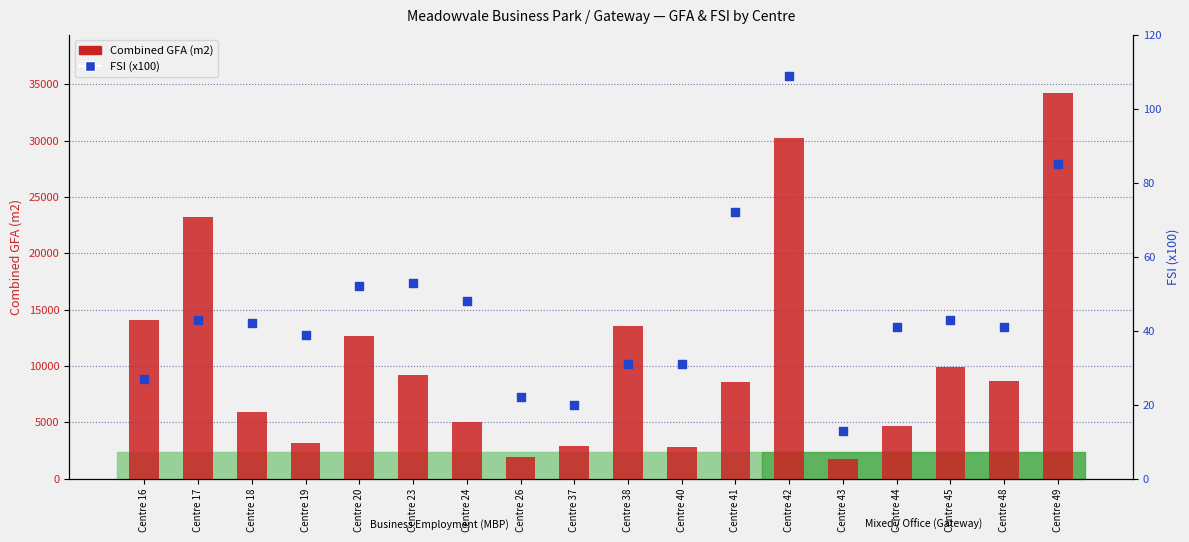

What are all the series names shown in the legend?

Combined GFA (m2), FSI (x100)